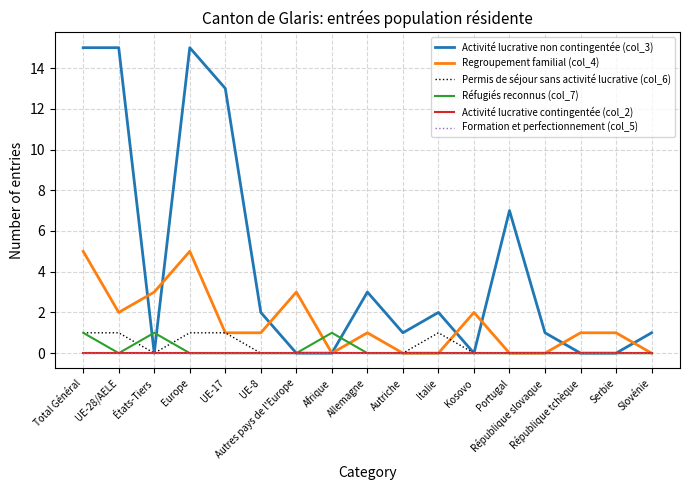

Is this an area chart (filled region under the line)?

No